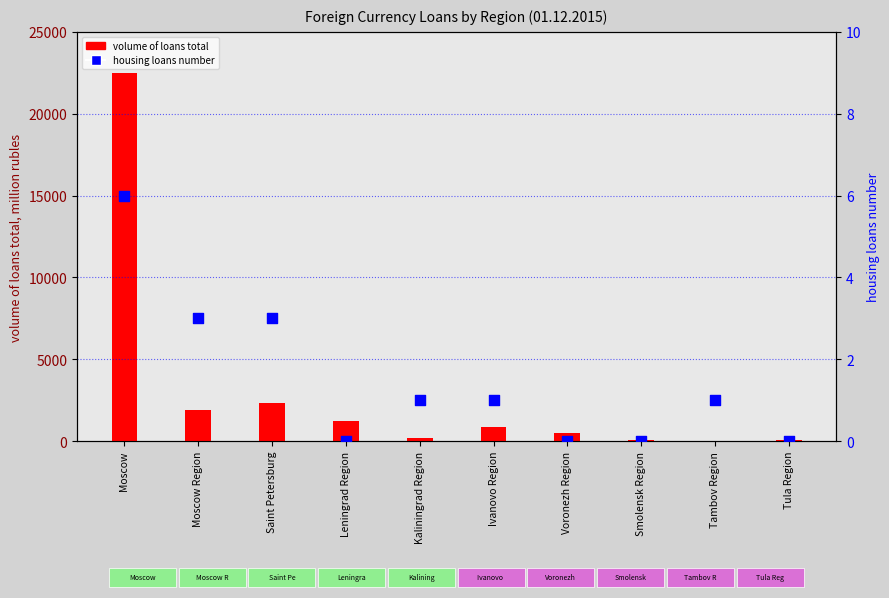

Is the value of housing loans number at Tula Region greater than the value of volume of loans total at Leningrad Region?

No